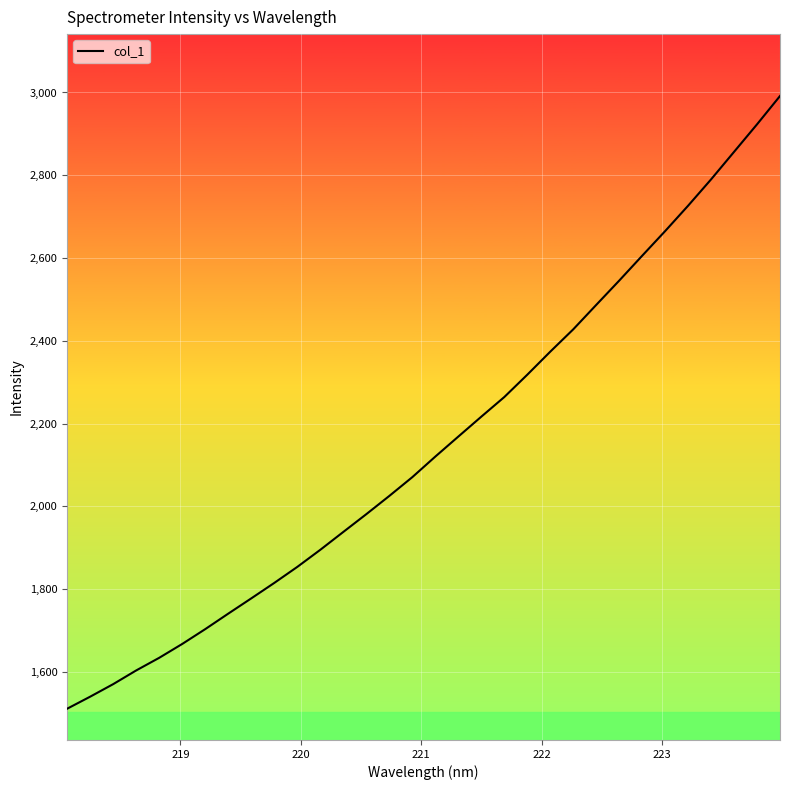

How many lines are shown in the chart?

1